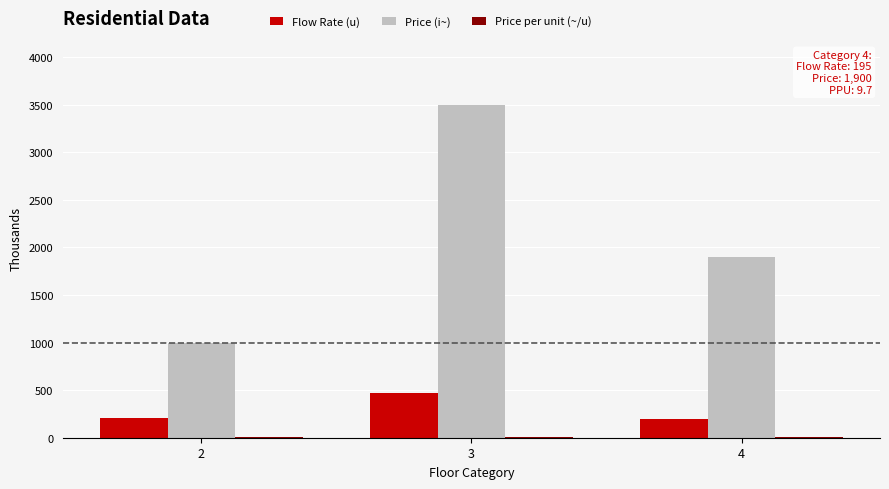

What is the sum of all Flow Rate (u) values?

875.0